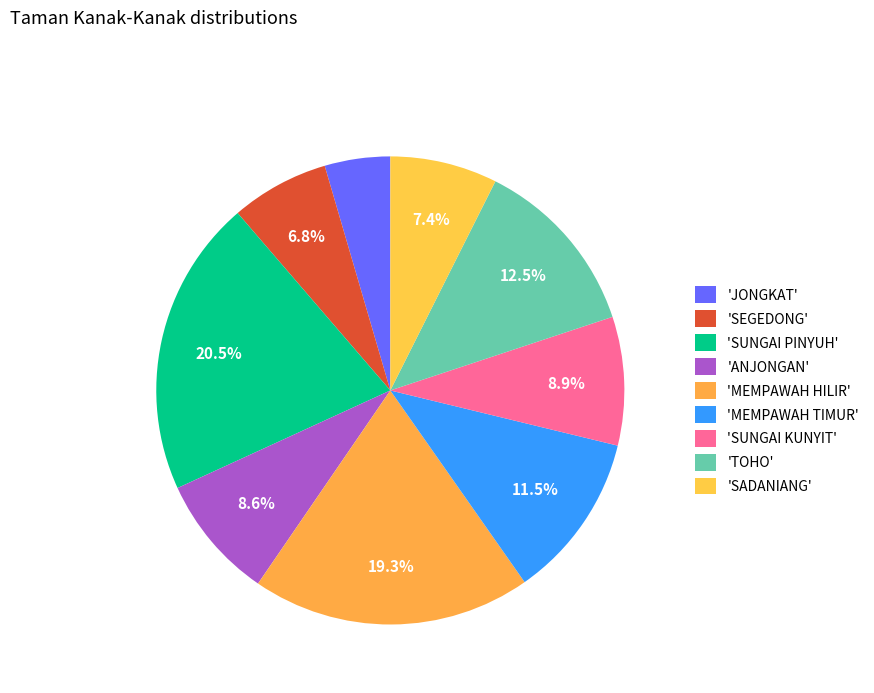

Count the number of slices in the pie.

9